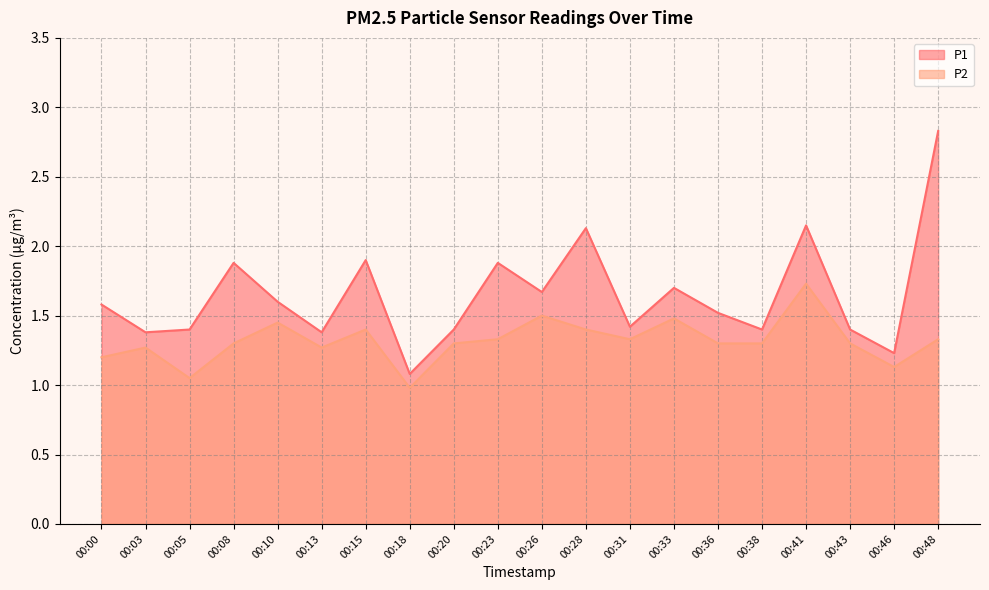

True or false: P1 has more than 2 points higher than both neighbors.

True